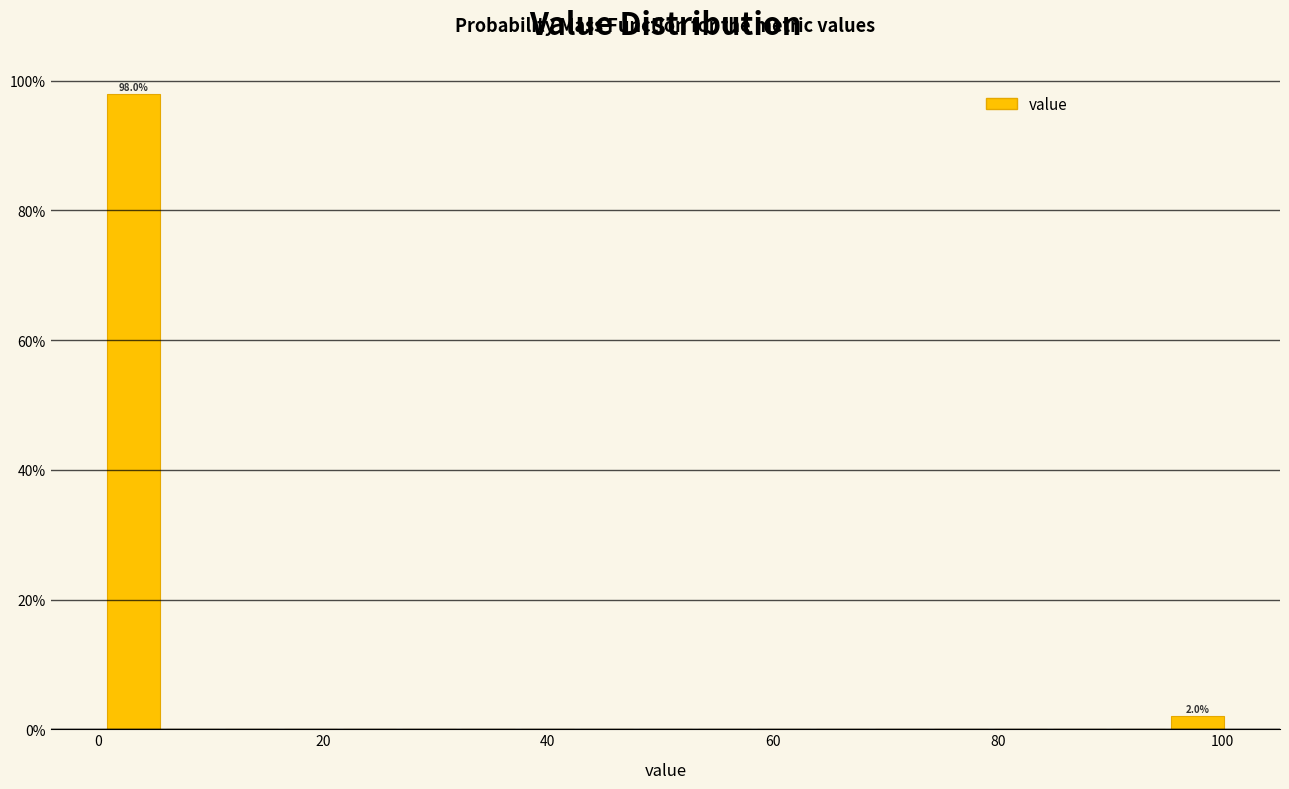

Around what value on the x-axis is the tallest bar? Give the approximate position of its centre, as read against the axis.

4